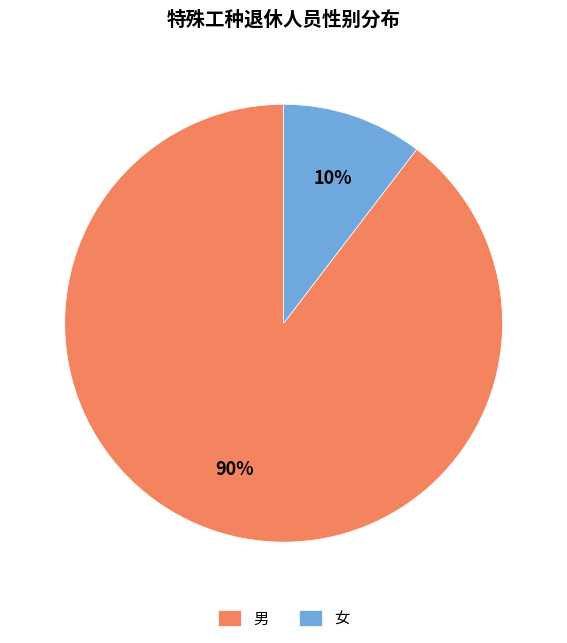

Which slice is the largest?

男